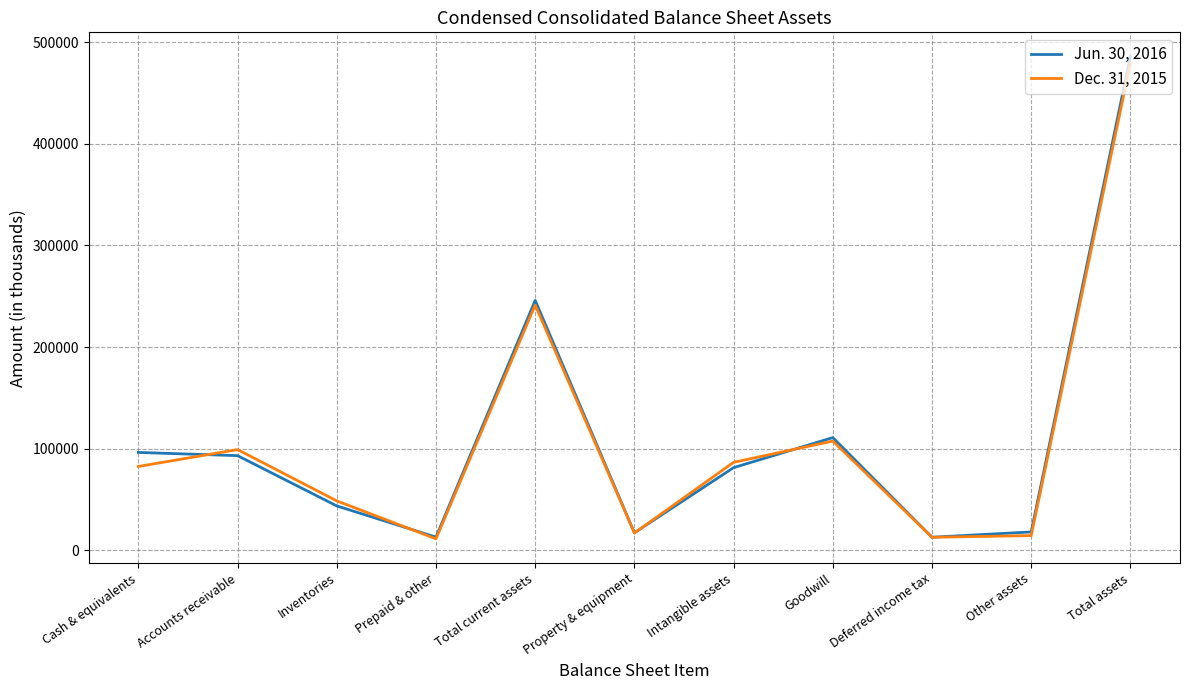

Rank the series by their maximum value, from highest to lowest.

Jun. 30, 2016, Dec. 31, 2015